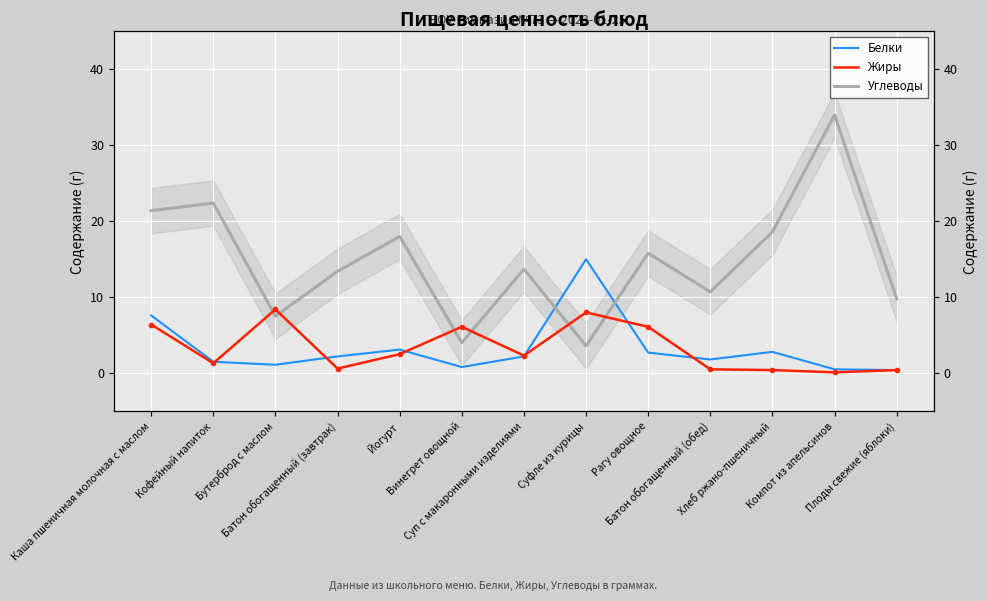

How many lines are shown in the chart?

3